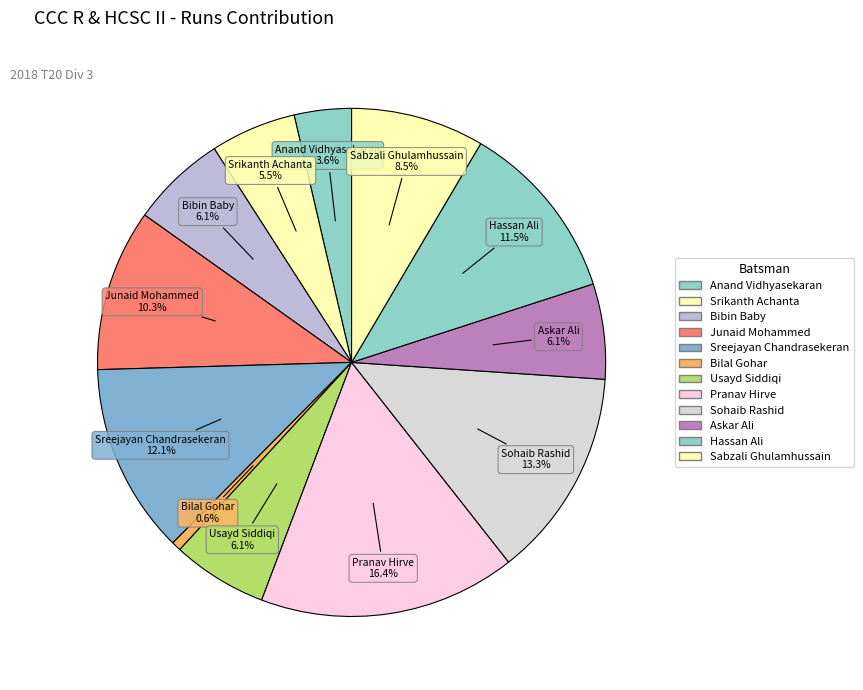

How many segments does this pie chart have?

12